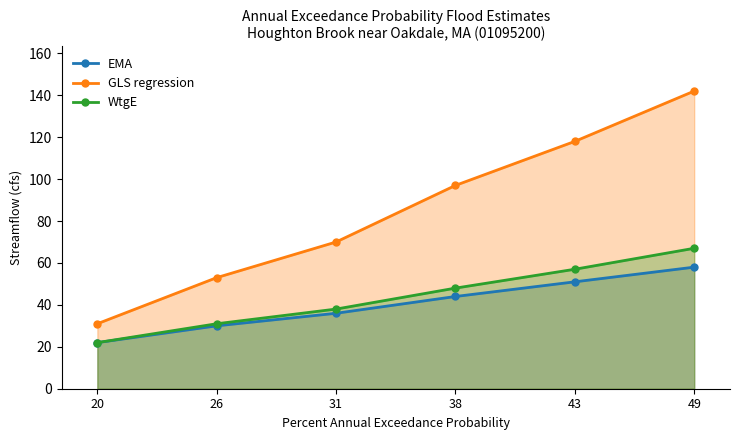

Which series has the largest total across all categories?

GLS regression